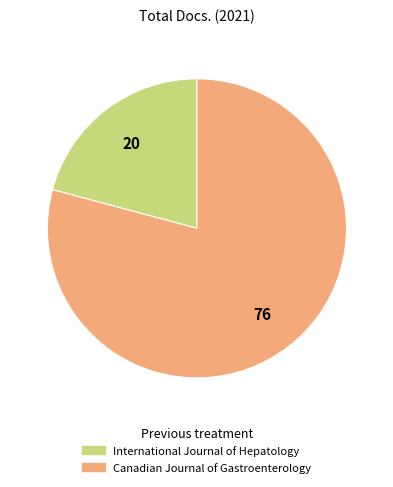

Is there a majority slice in this chart?

Yes